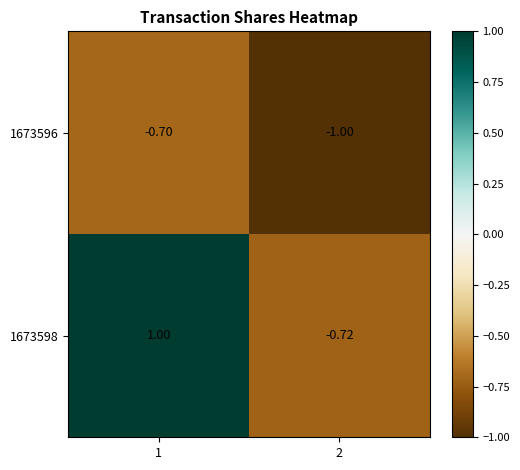

Between 1 and 2, which series saw the biggest shift?

1673598